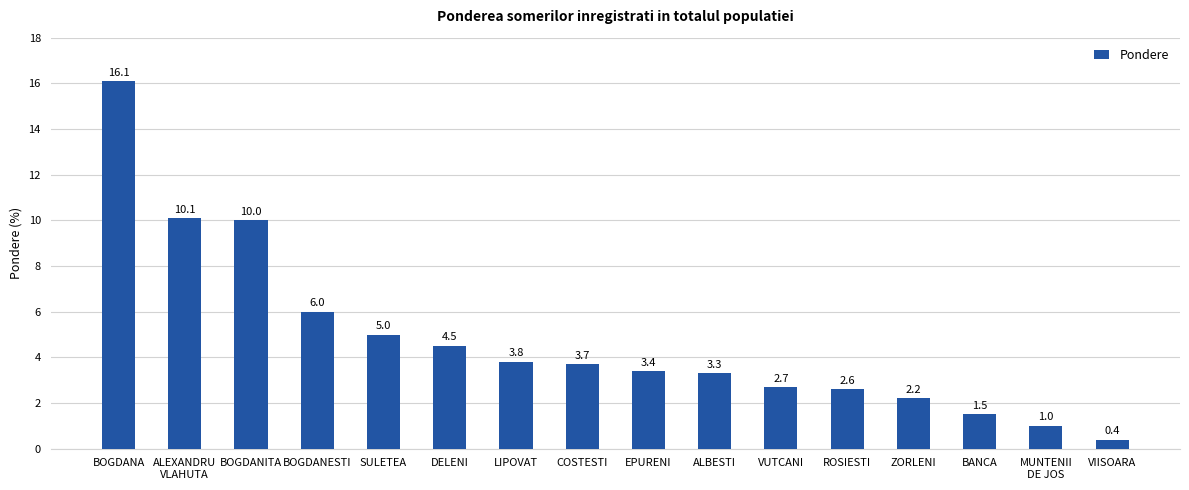

What is the difference between the second highest and minimum values?

9.7